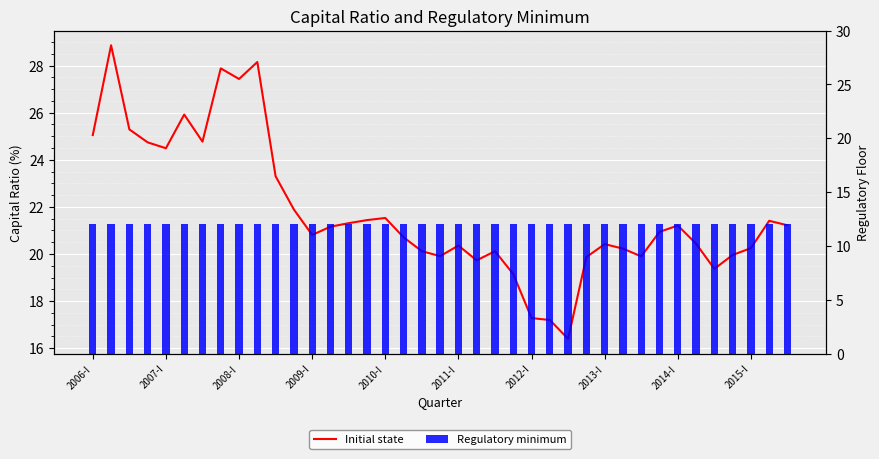

At how many categories does at least one series exceed 24?

10